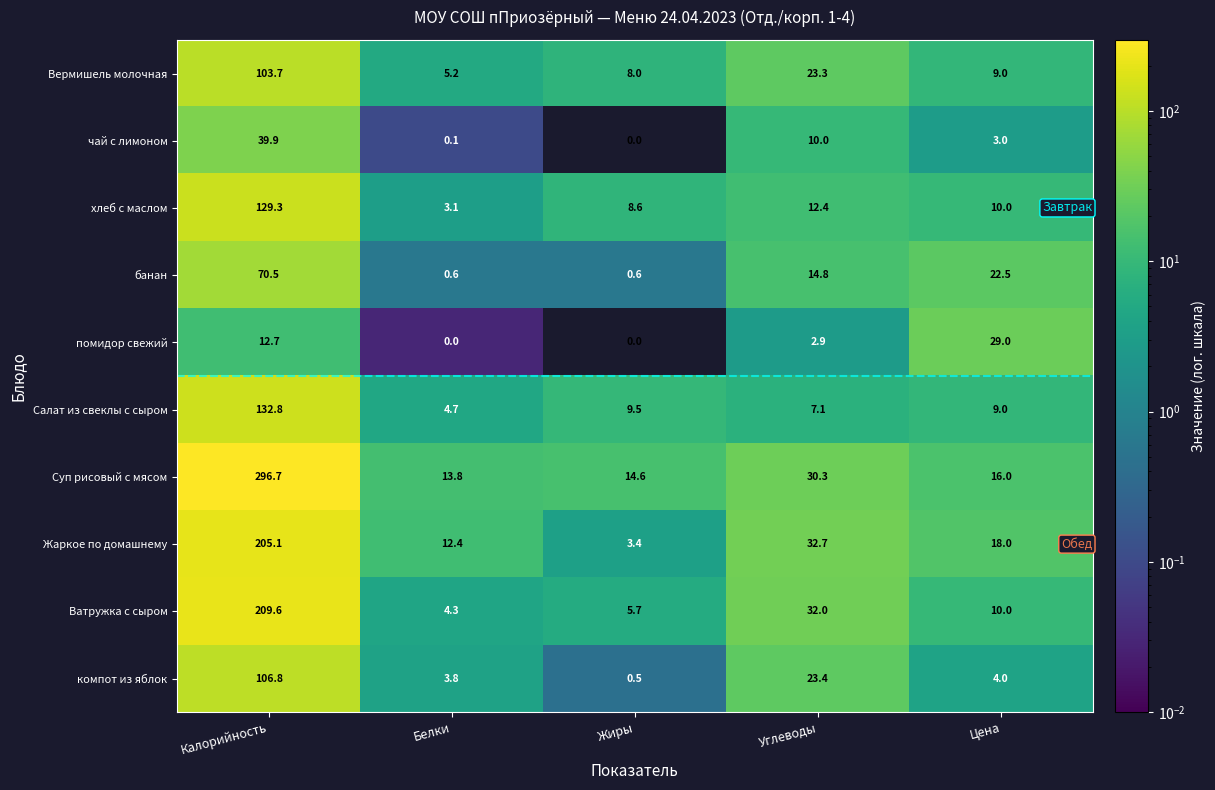

List the series in order of their peak value, lowest first.

помидор свежий, чай с лимоном, банан, Вермишель молочная, компот из яблок, хлеб с маслом, Салат из свеклы с сыром, Жаркое по домашнему, Ватружка с сыром, Суп рисовый с мясом